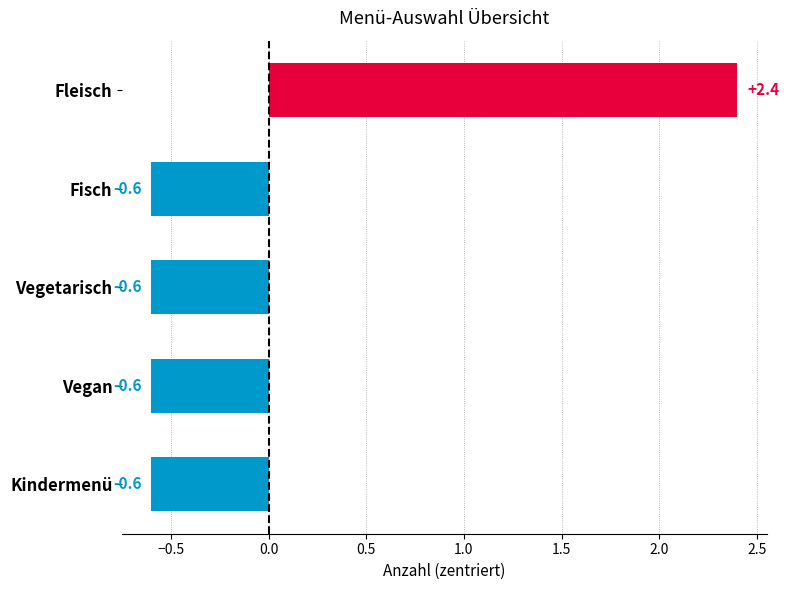

Reading top to bottom, transcribe all the data shown in this chart.

2.4	-0.6	-0.6	-0.6	-0.6